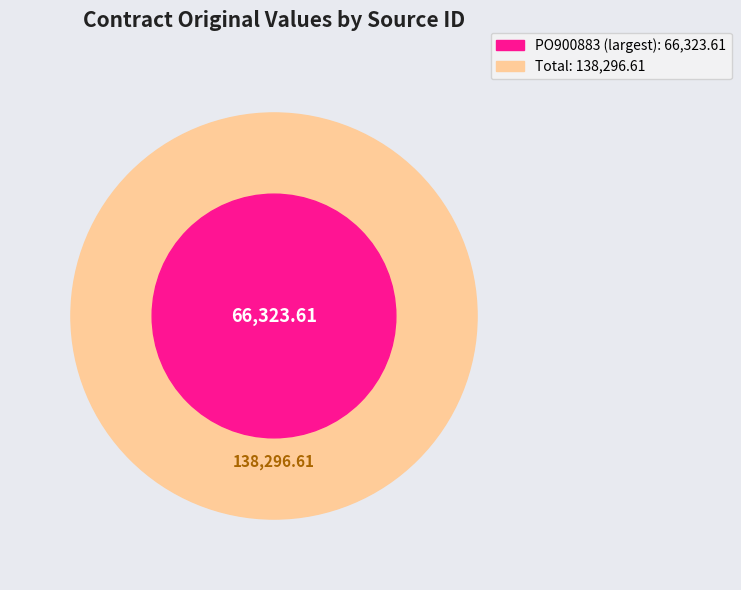

Is PO409832 the majority of the pie?

No